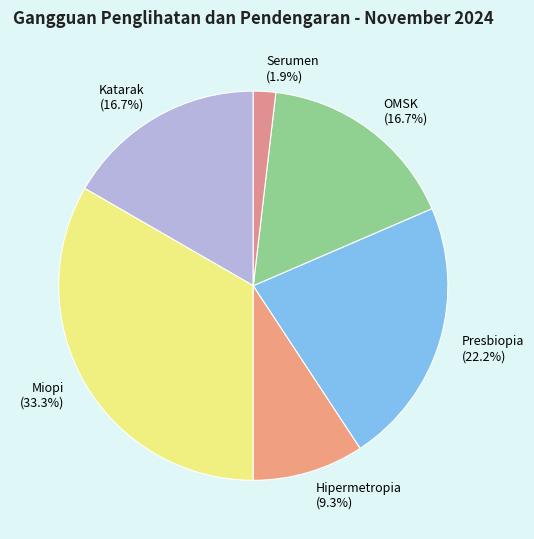

What is the smallest slice in the pie chart?

Serumen